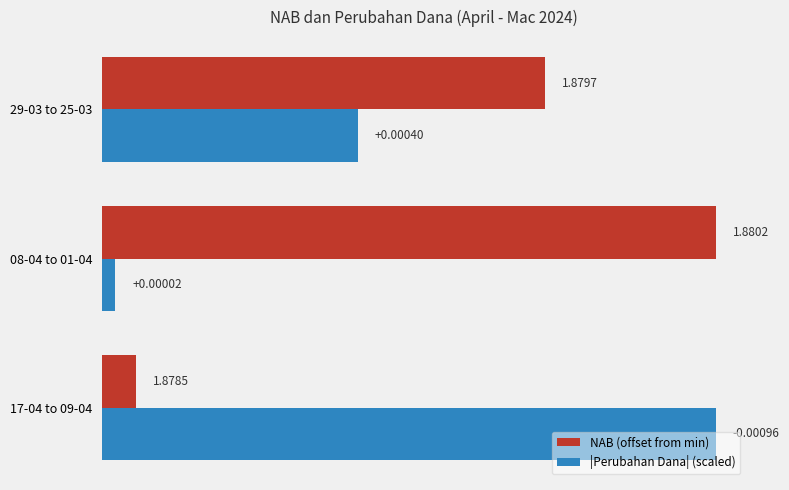

Is the value of NAB (offset from min) at 08-04 to 01-04 greater than the value of |Perubahan Dana| (scaled) at 08-04 to 01-04?

Yes